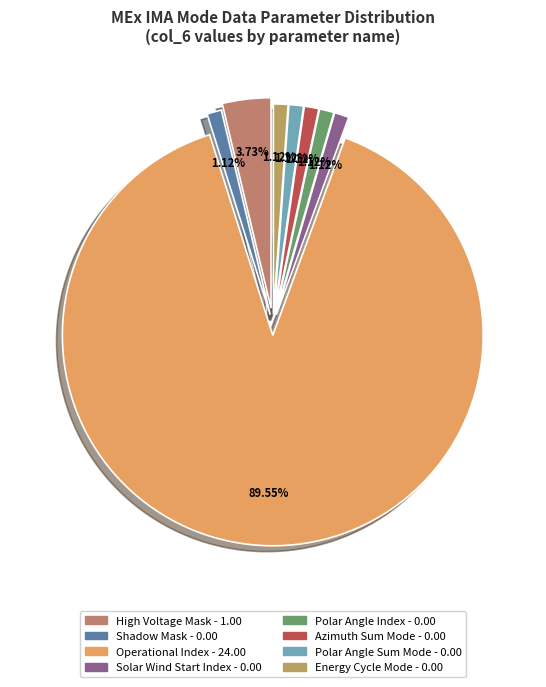

Do Shadow Mask and Polar Angle Sum Mode together represent more than half of the pie?

No